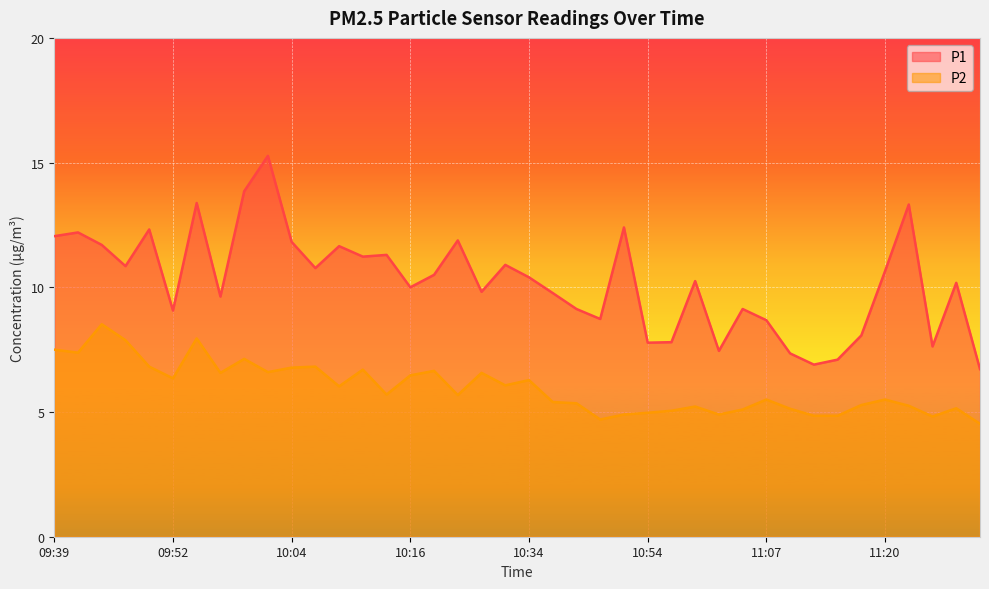

Which has a higher value, 11:20 or 09:59?

09:59